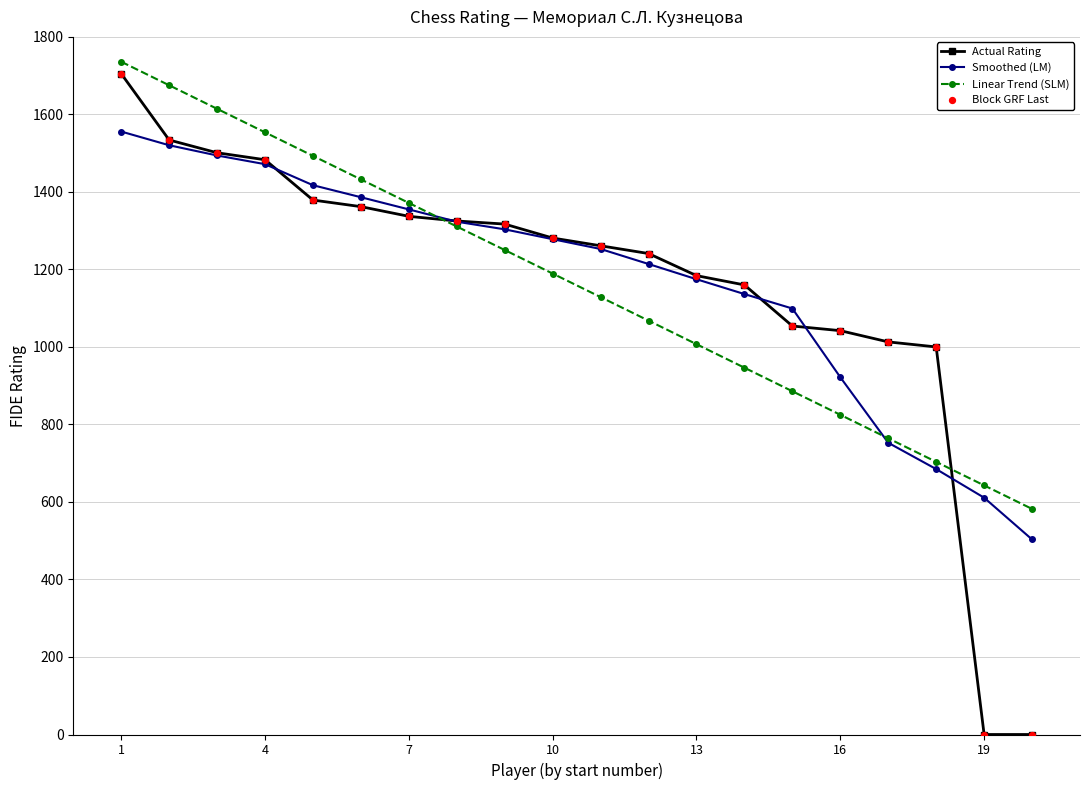

What is the value of the Actual Rating point at the 10th from the left?

1281.0